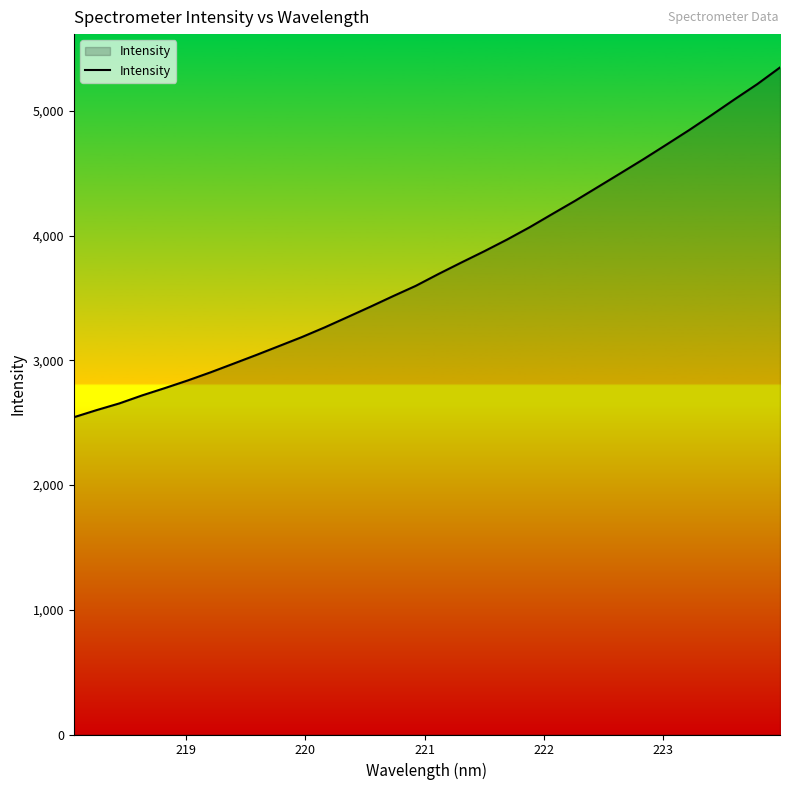

What is the difference between the maximum and minimum values?

2804.7